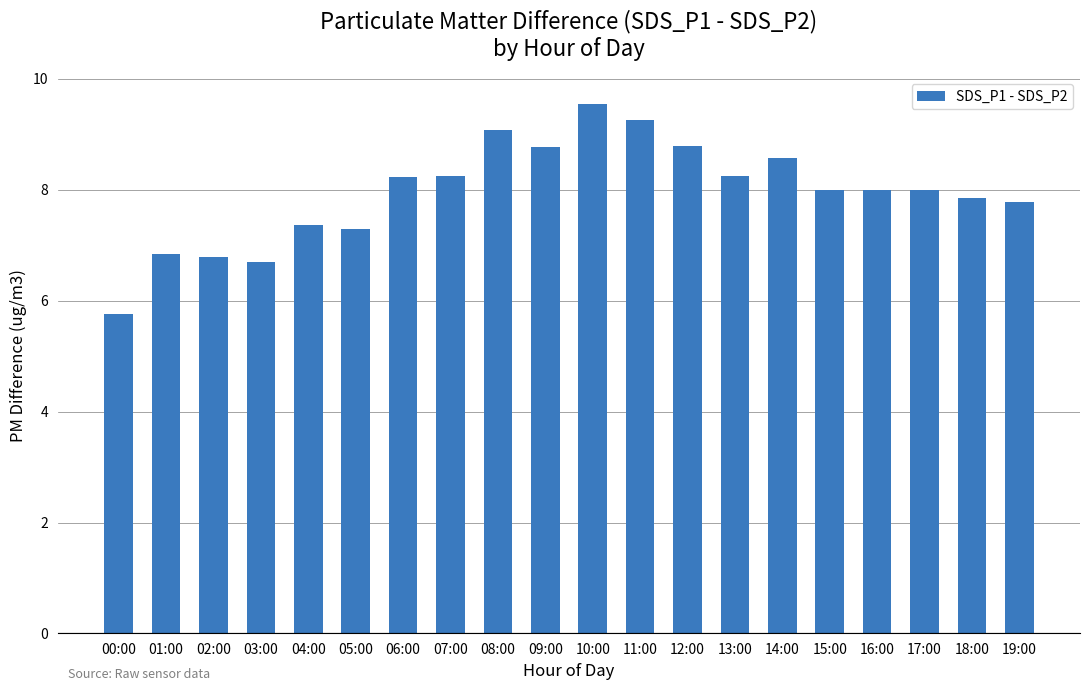

Read the value at 09:00.

8.8